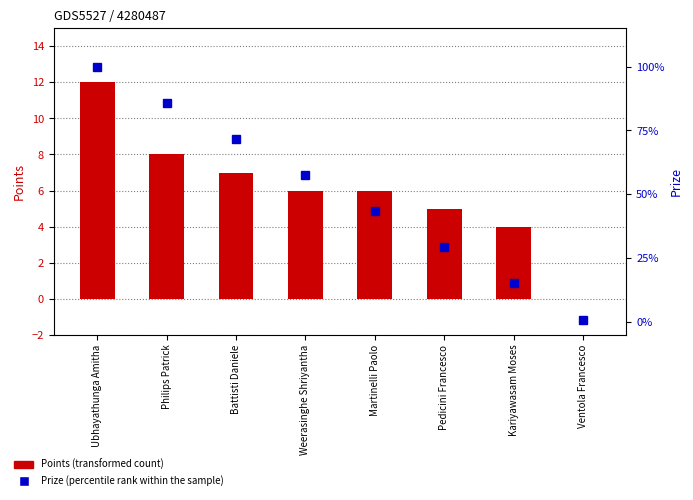

Between Ubhayathunga Amitha and Ventola Francesco, which series saw the biggest shift?

Prize (percentile rank within the sample)